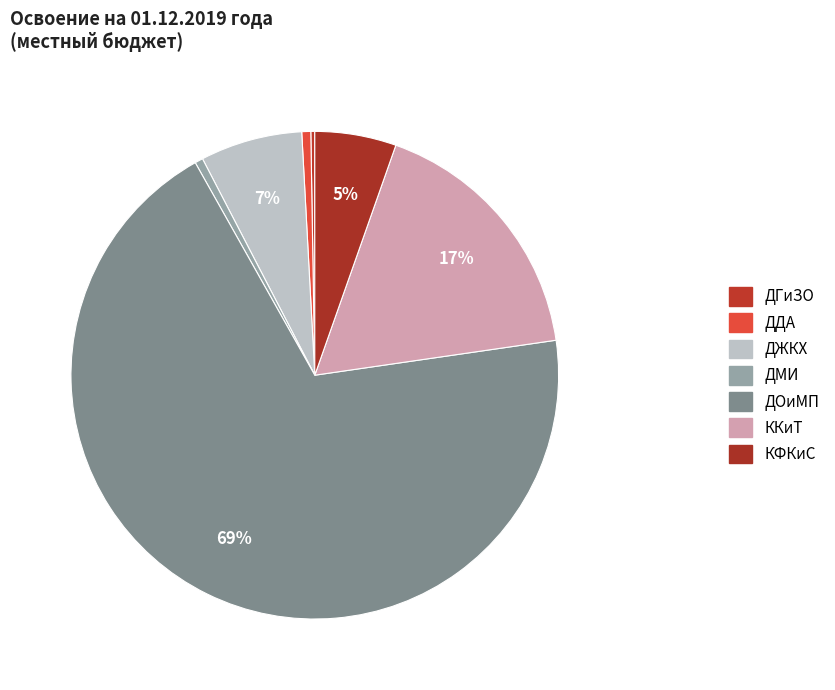

Rank the categories by value from highest to lowest.

ДОиМП, ККиТ, ДЖКХ, КФКиС, ДДА, ДМИ, ДГиЗО